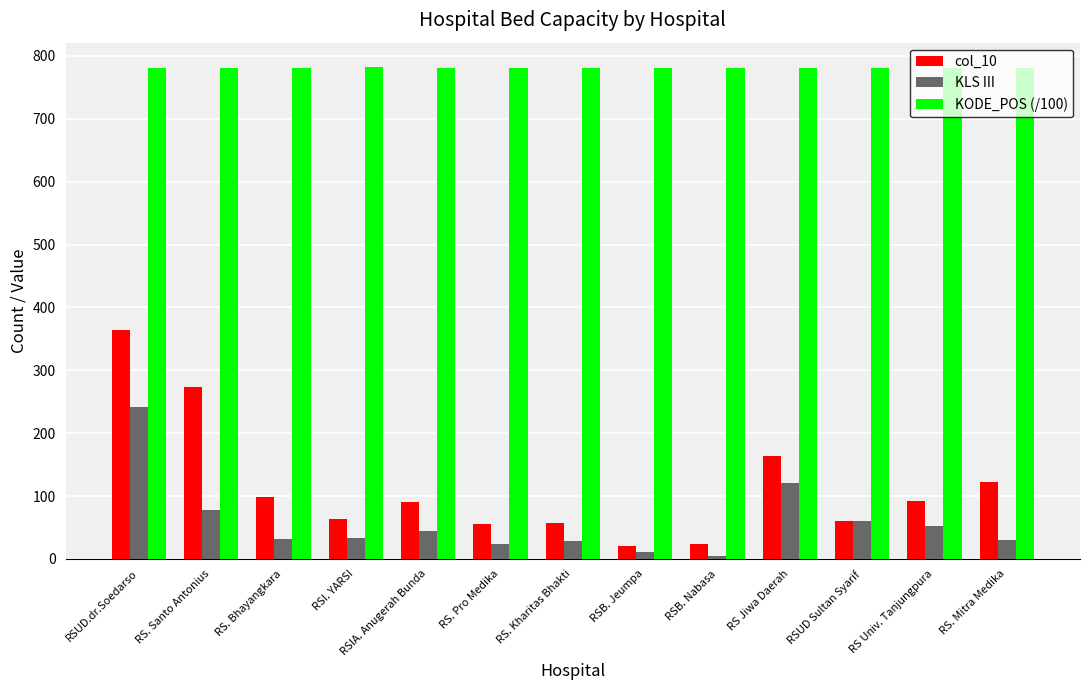

Does the chart contain stacked bars?

No